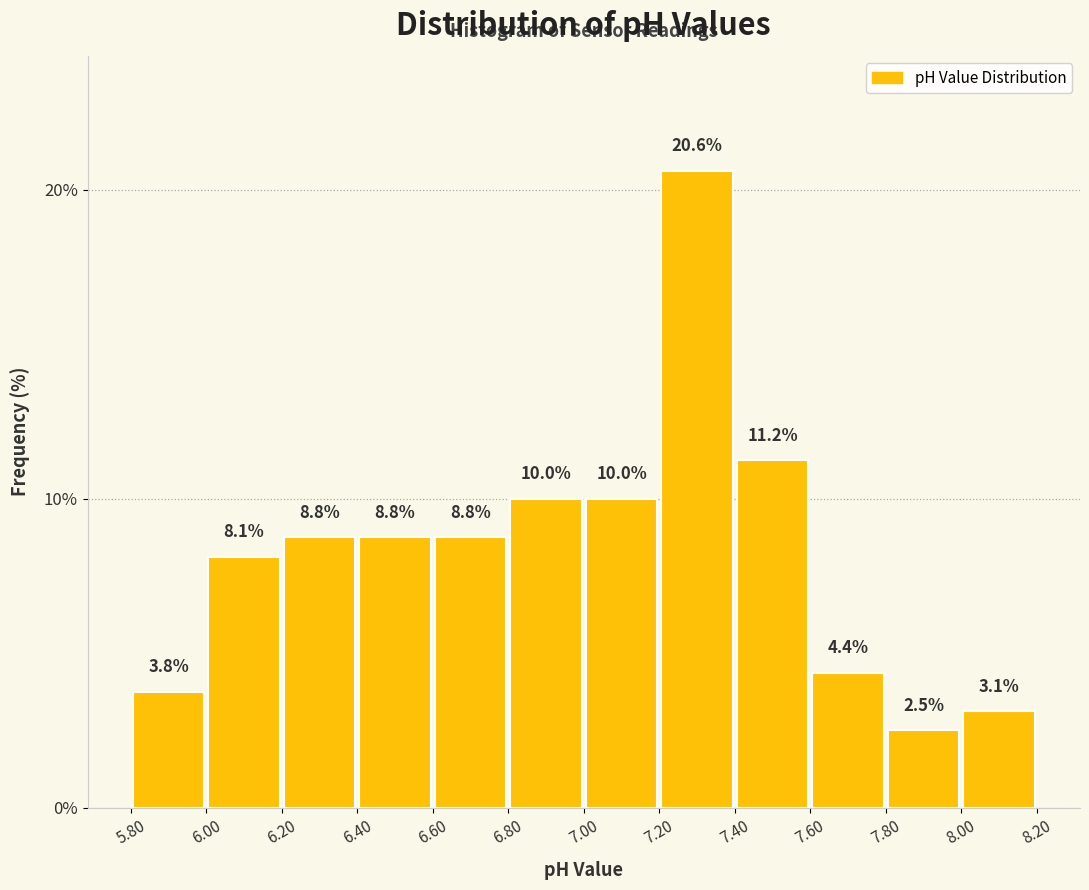

Reading left to right, list every bar in this chart as the range it spans on the x-axis followed by its height.

5.80 to 6.00: 3.8
6.00 to 6.20: 8.1
6.20 to 6.40: 8.8
6.40 to 6.60: 8.8
6.60 to 6.80: 8.8
6.80 to 7.00: 10.0
7.00 to 7.20: 10.0
7.20 to 7.40: 20.6
7.40 to 7.60: 11.2
7.60 to 7.80: 4.4
7.80 to 8.00: 2.5
8.00 to 8.20: 3.1